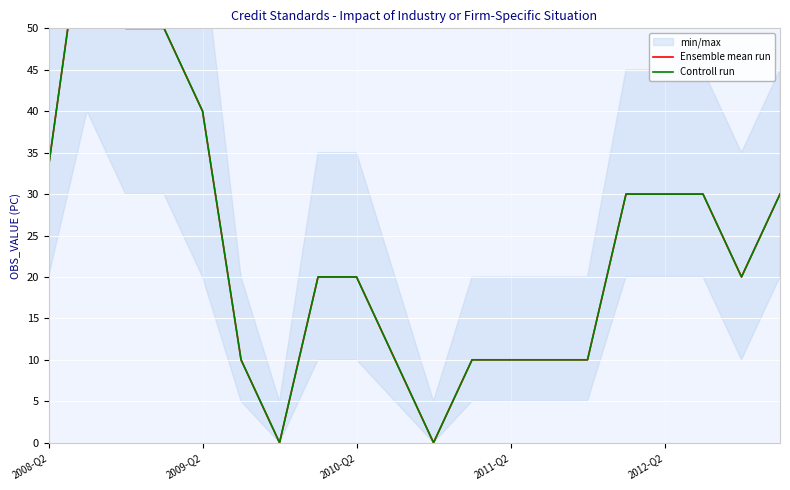

What is the maximum value shown in the chart?

66.7